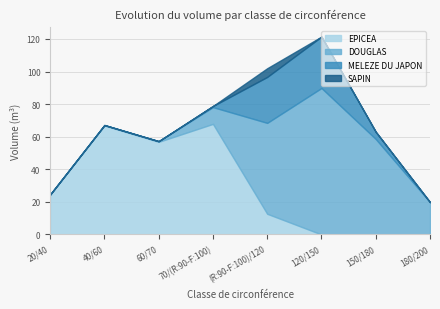

Does the chart have visible grid lines?

Yes